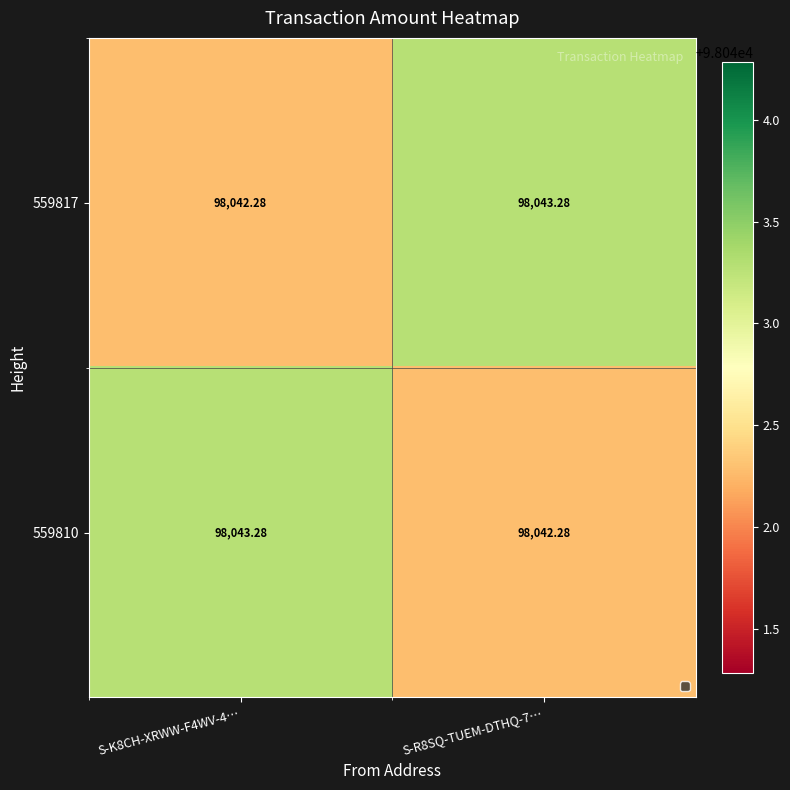

Is the value of 559817 at S-K8CH-XRWW-F4WV-4… greater than the value of 559810 at S-K8CH-XRWW-F4WV-4…?

No